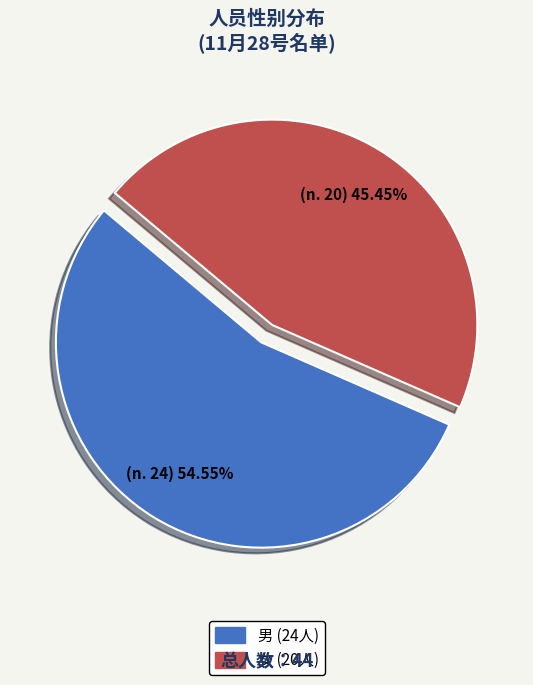

What is the total percentage of 女 and 男?

100.0%